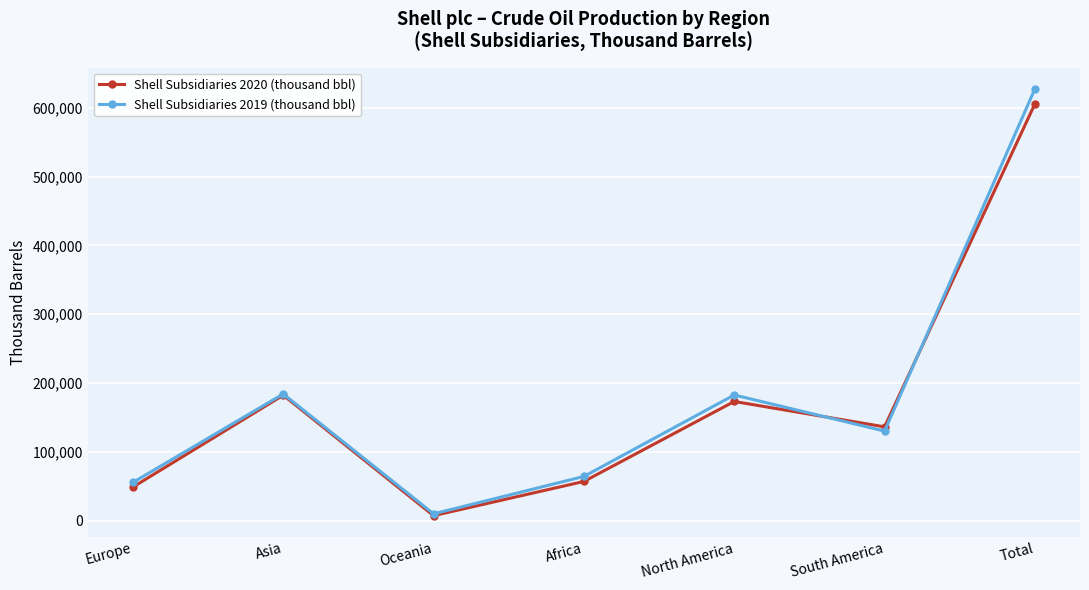

The value of Shell Subsidiaries 2020 (thousand bbl) at Asia is 322181. True or false?

False